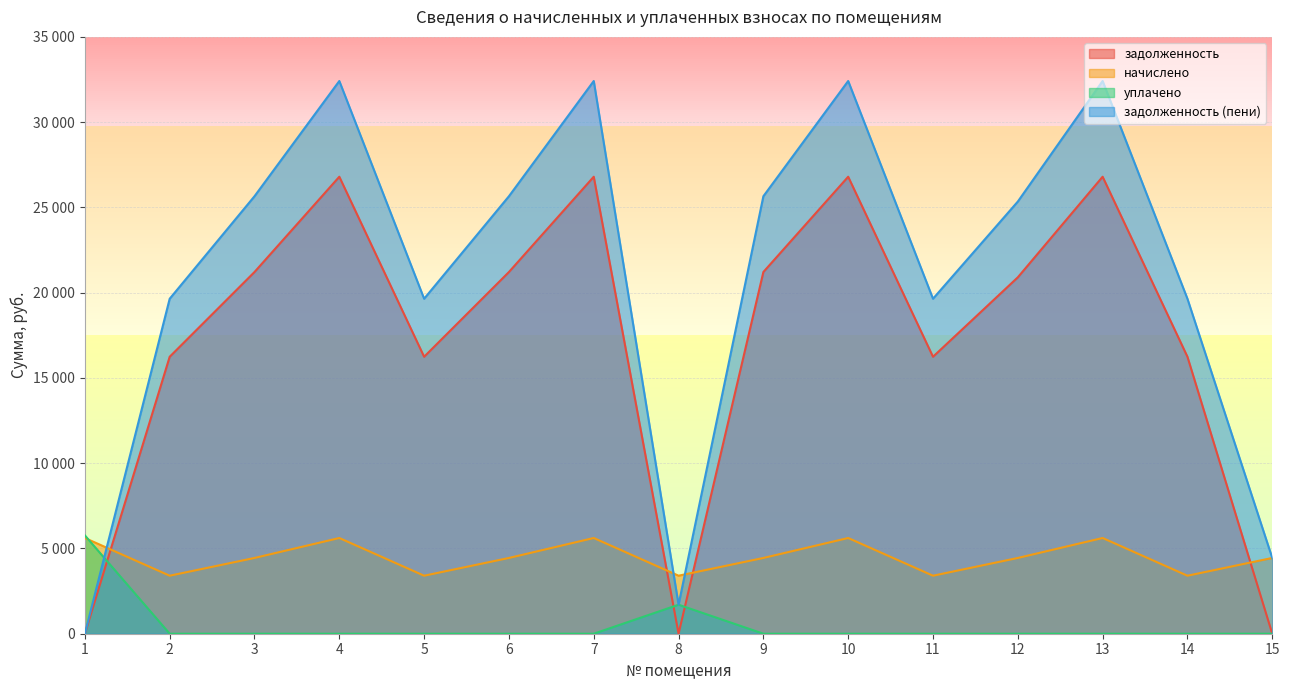

How many data points in начислено are above 4443?

5